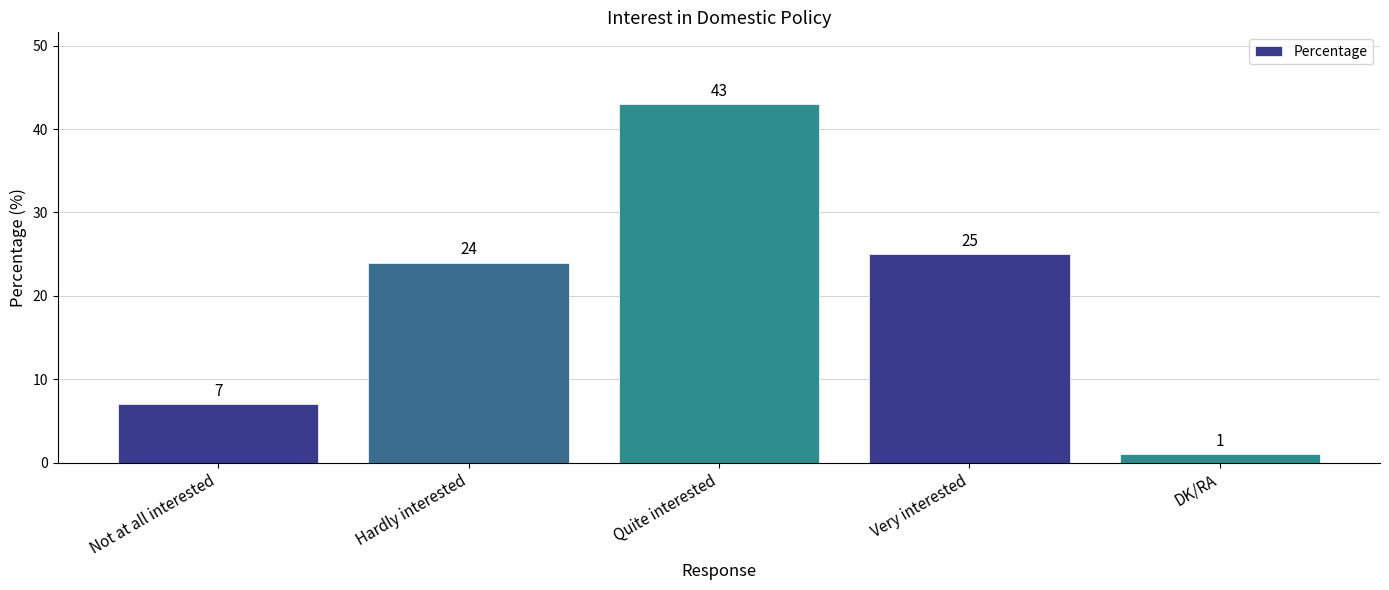

The value at DK/RA is 1. True or false?

True